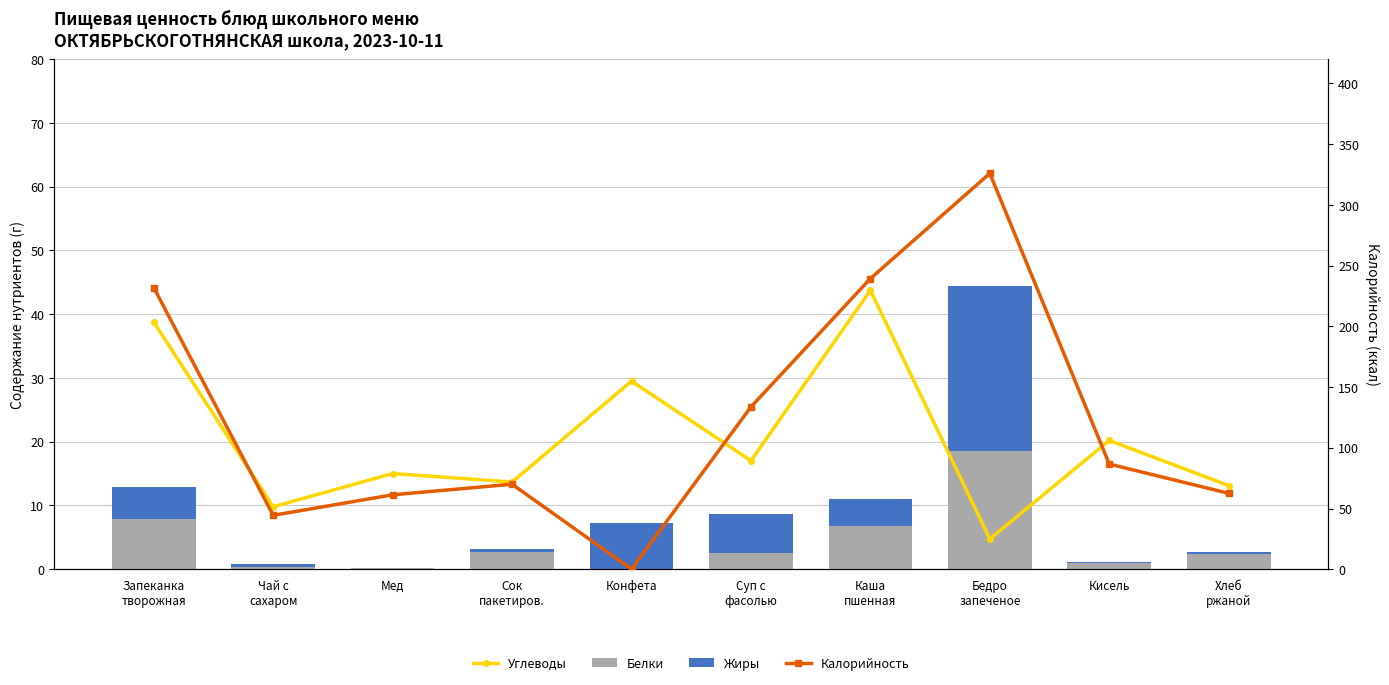

Reading right to left, list all the values displayed in this chart.

Углеводы: Хлеб
ржаной=13.1	Кисель=20.2	Бедро
запеченое=4.8	Каша
пшенная=43.7	Суп с
фасолью=17.0	Конфета=29.5	Сок
пакетиров.=13.7	Мед=15.0	Чай с
сахаром=9.8	Запеканка
творожная=38.8
Белки: Хлеб
ржаной=2.4	Кисель=1.0	Бедро
запеченое=18.5	Каша
пшенная=6.8	Суп с
фасолью=2.6	Конфета=0.0	Сок
пакетиров.=2.6	Мед=0.2	Чай с
сахаром=0.4	Запеканка
творожная=7.9
Жиры: Хлеб
ржаной=0.2	Кисель=0.2	Бедро
запеченое=25.9	Каша
пшенная=4.1	Суп с
фасолью=6.1	Конфета=7.3	Сок
пакетиров.=0.5	Мед=0.0	Чай с
сахаром=0.4	Запеканка
творожная=5.0
Калорийность: Хлеб
ржаной=62.5	Кисель=86.6	Бедро
запеченое=326.0	Каша
пшенная=239.4	Суп с
фасолью=133.7	Конфета=0.1	Сок
пакетиров.=70.0	Мед=61.3	Чай с
сахаром=44.4	Запеканка
творожная=231.9